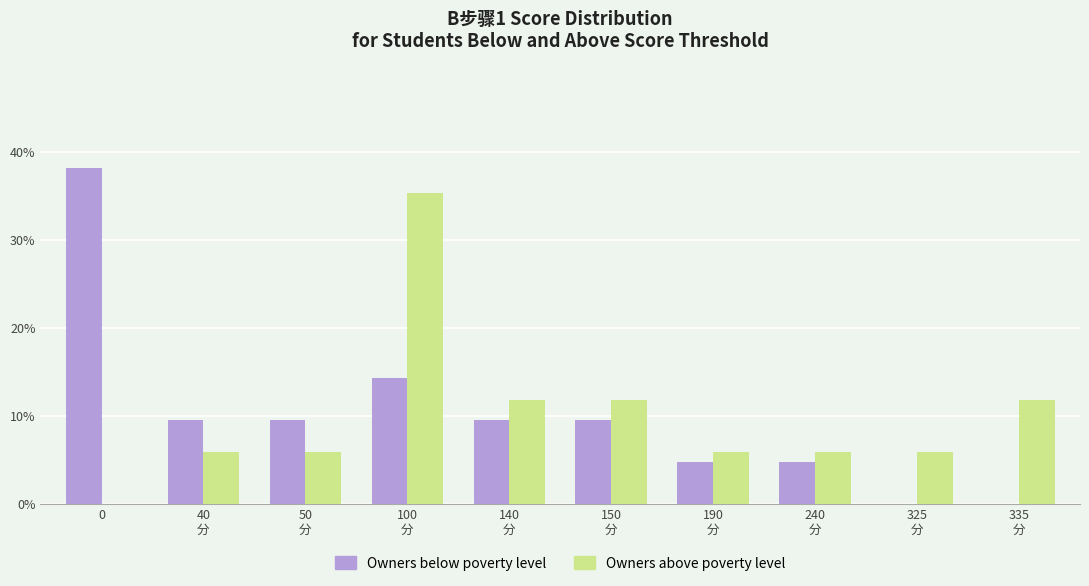

Reading left to right, extract all data points from this chart.

Owners below poverty level: 0.4	0.1	0.1	0.1	0.1	0.1	0.0	0.0	0.0	0.0
Owners above poverty level: 0.0	0.1	0.1	0.4	0.1	0.1	0.1	0.1	0.1	0.1